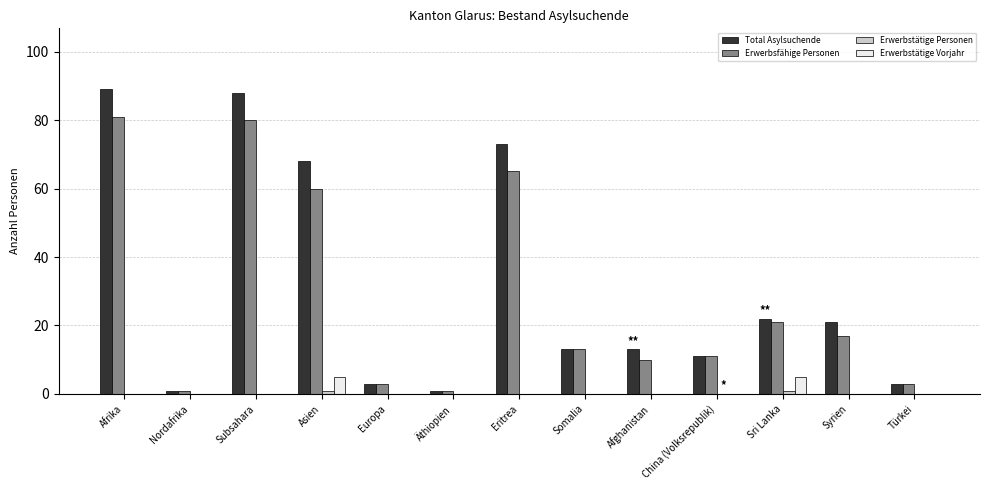

Are the bars grouped side by side (vs. stacked)?

Yes